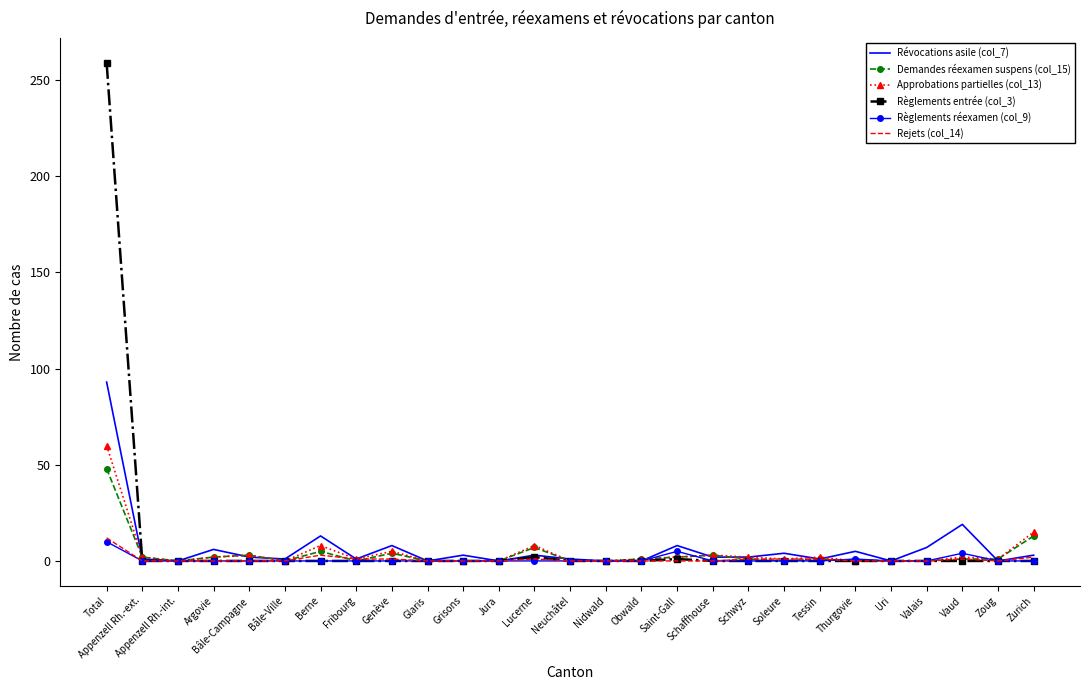

The Révocations asile (col_7) series shows 0 at Obwald. True or false?

True